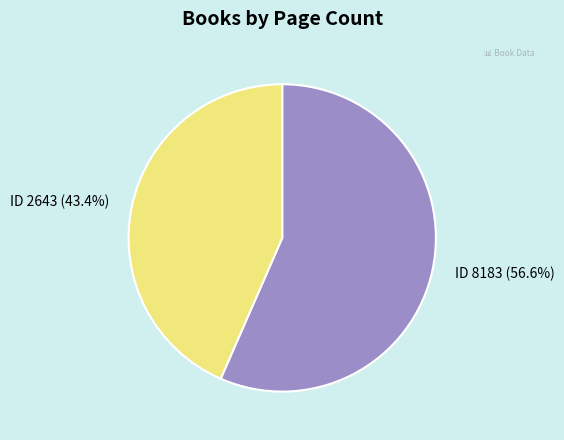

What percentage do ID 8183 (56.6%) and ID 2643 (43.4%) together represent?

100.0%